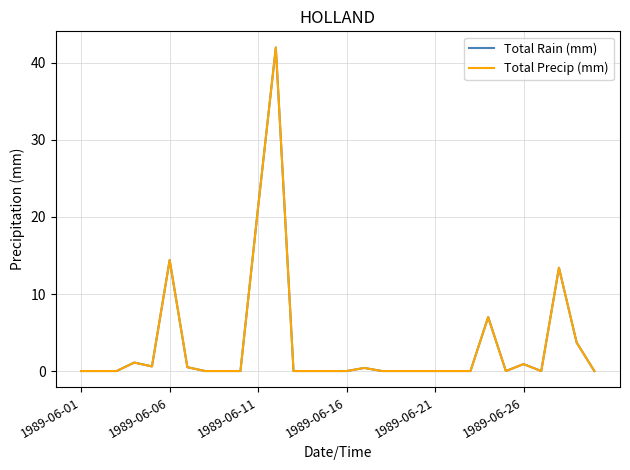

Does the chart display data point markers on the line(s)?

No